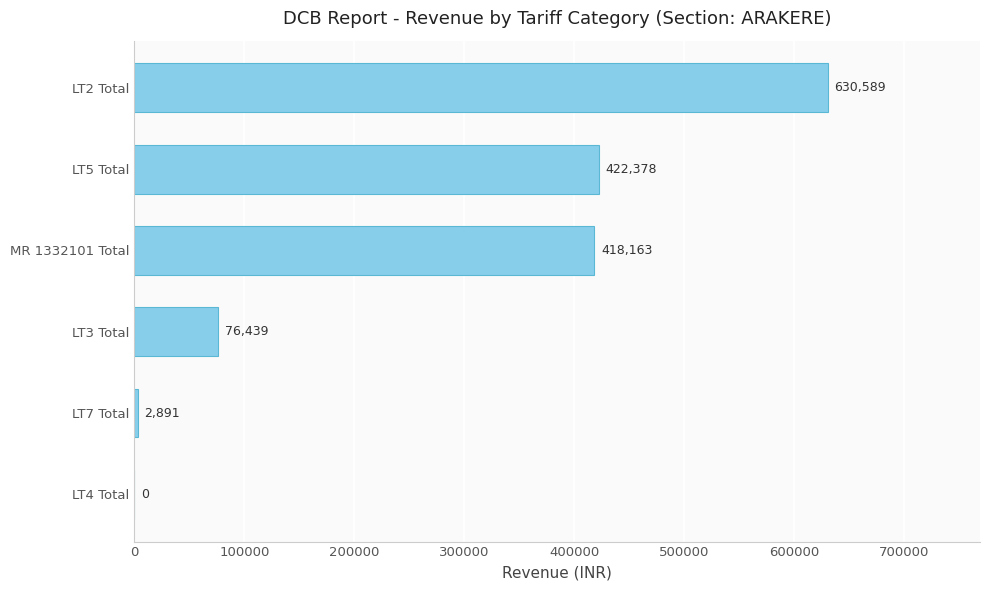

At which label is the value closest to 315294?

MR 1332101 Total